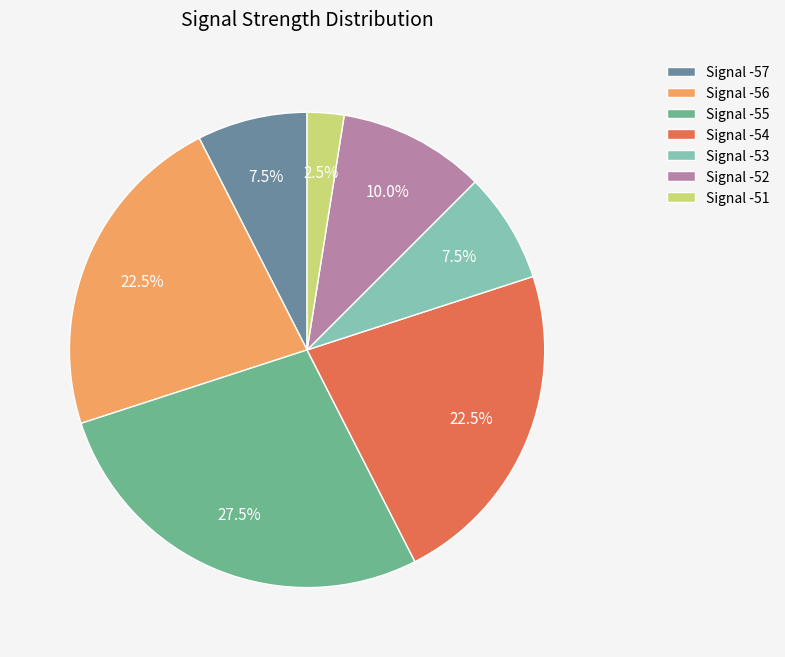

Between Signal -56 and Signal -51, which is larger?

Signal -56